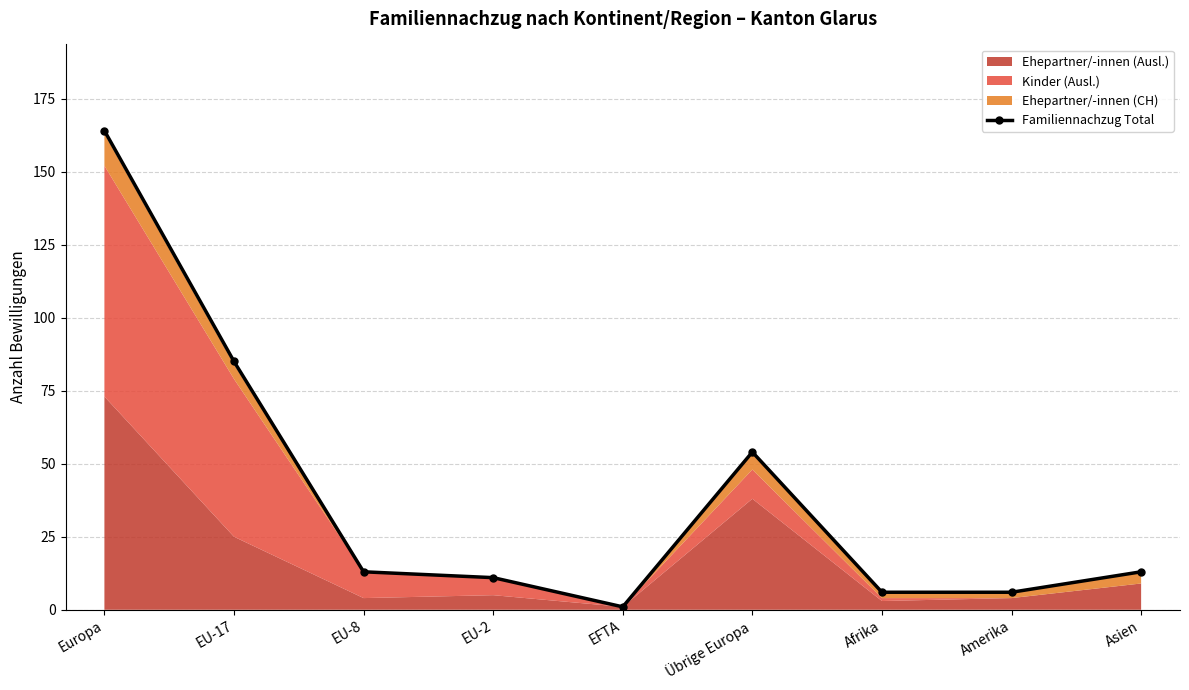

What is the label of the 6th point from the right?

EU-2